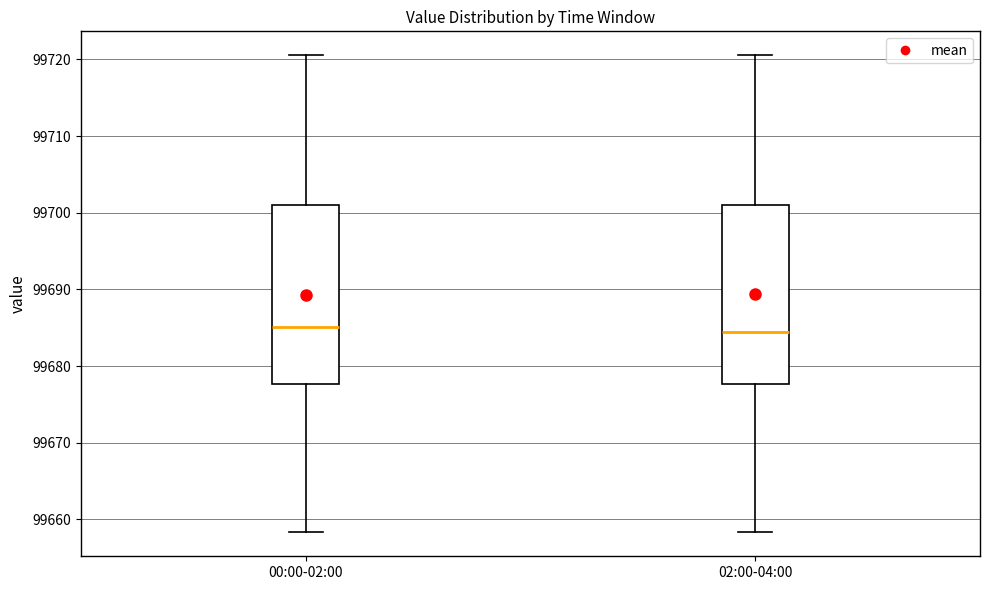

Reading left to right, transcribe this box plot: for each box, give where its median line is, the range the box spans, and where its two whiskers end, as read against the y-axis. The values are not printed on the chart, so give them approximately, as read against the axis.

00:00-02:00: median 99685, box 99678 to 99701, whiskers 99658 to 99721
02:00-04:00: median 99684, box 99678 to 99701, whiskers 99658 to 99721